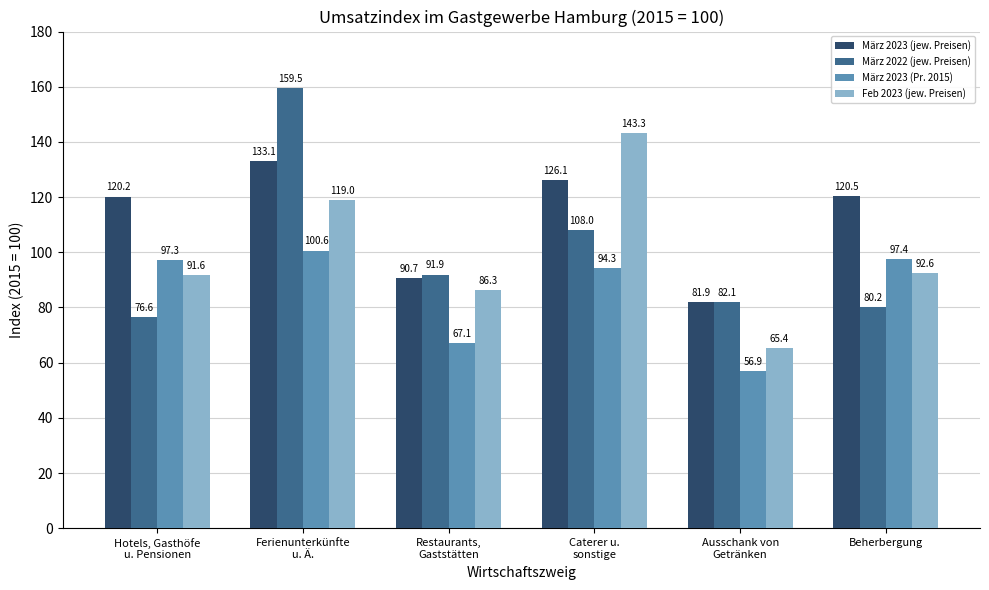

Where does the Feb 2023 (jew. Preisen) series first go above 92?

Ferienunterkünfte
u. Ä.